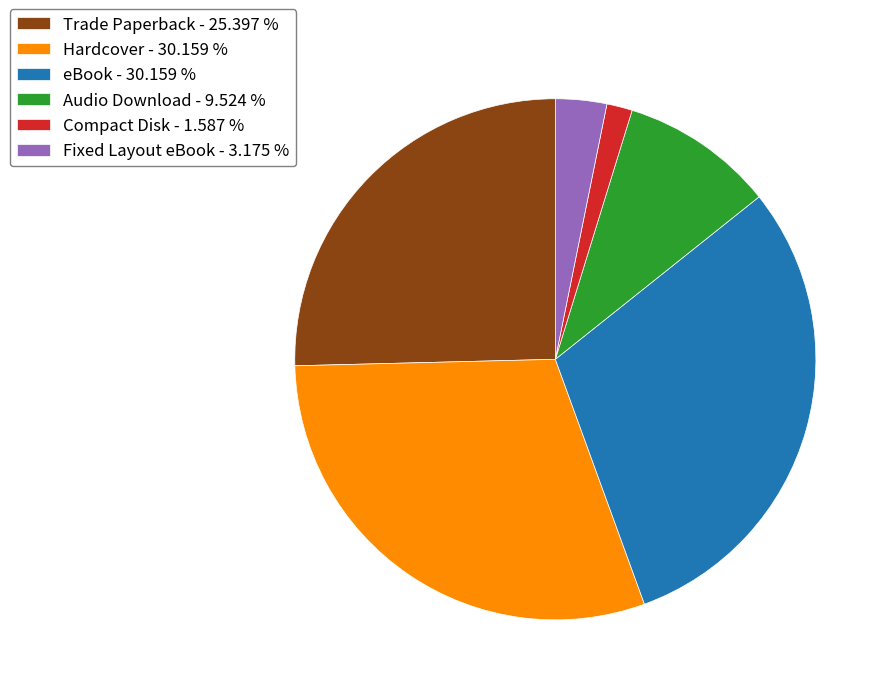

Combined, do Compact Disk - 1.587 % and eBook - 30.159 % account for over 50%?

No